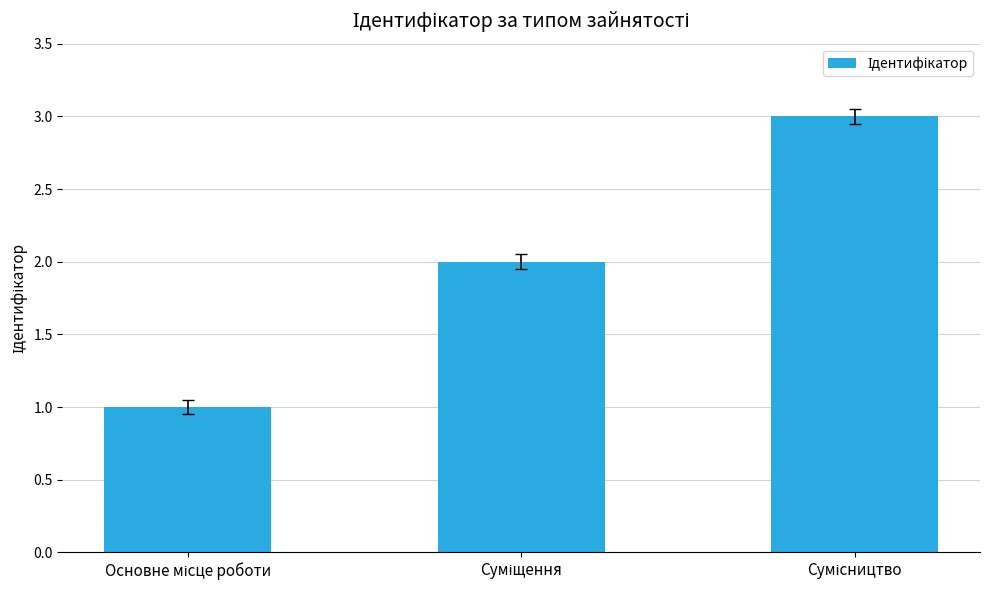

How many bars are there in total?

3